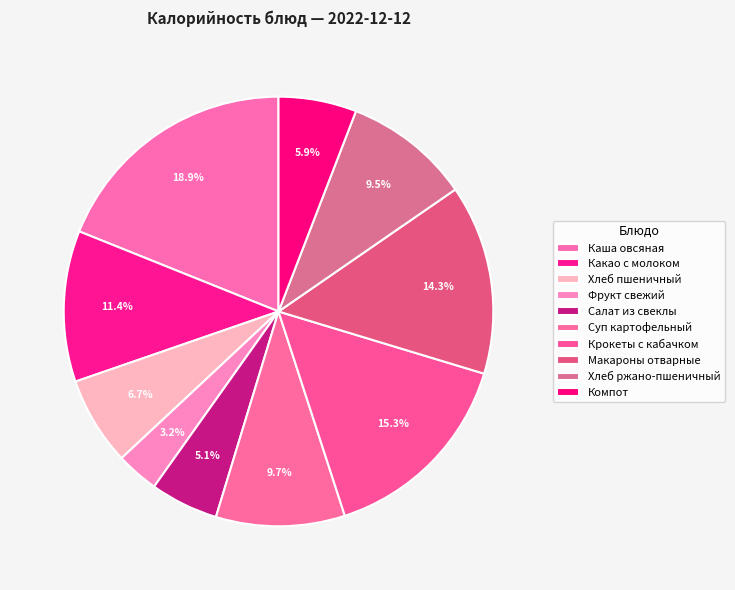

How many segments does this pie chart have?

10